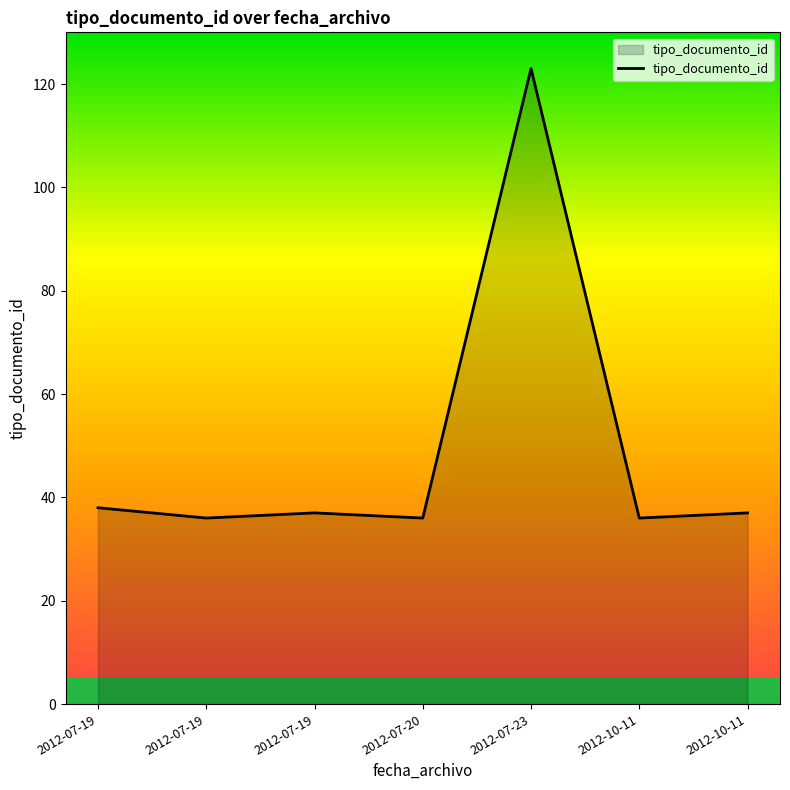

Is it true that the value at 2012-10-11 is 16?

False